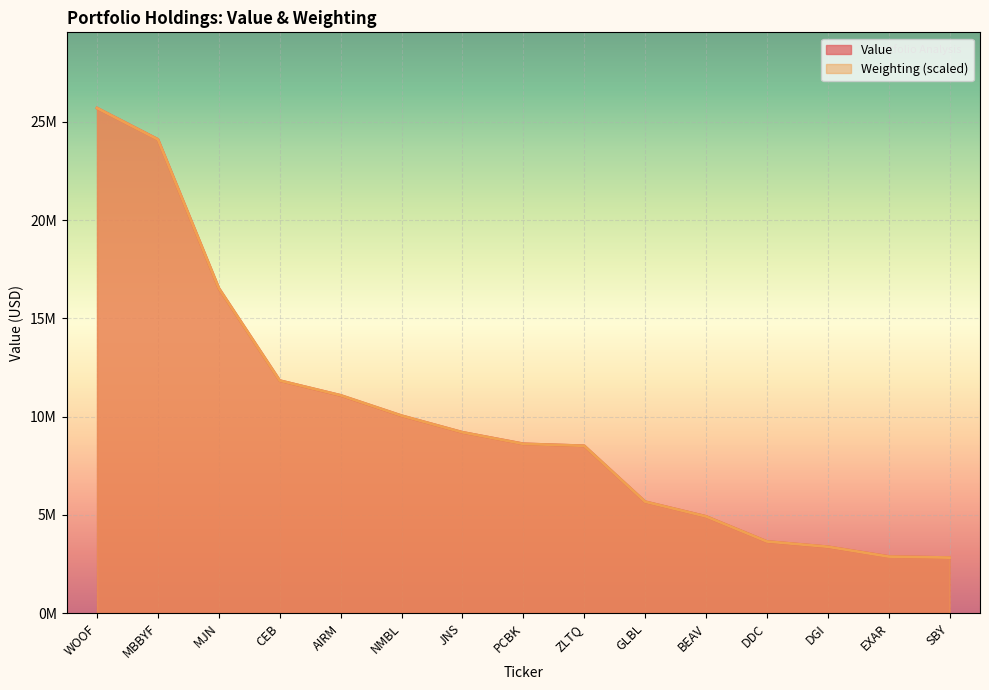

Rank the categories by Value value from highest to lowest.

WOOF, MBBYF, MJN, CEB, AIRM, NMBL, JNS, PCBK, ZLTQ, GLBL, BEAV, DDC, DGI, EXAR, SBY